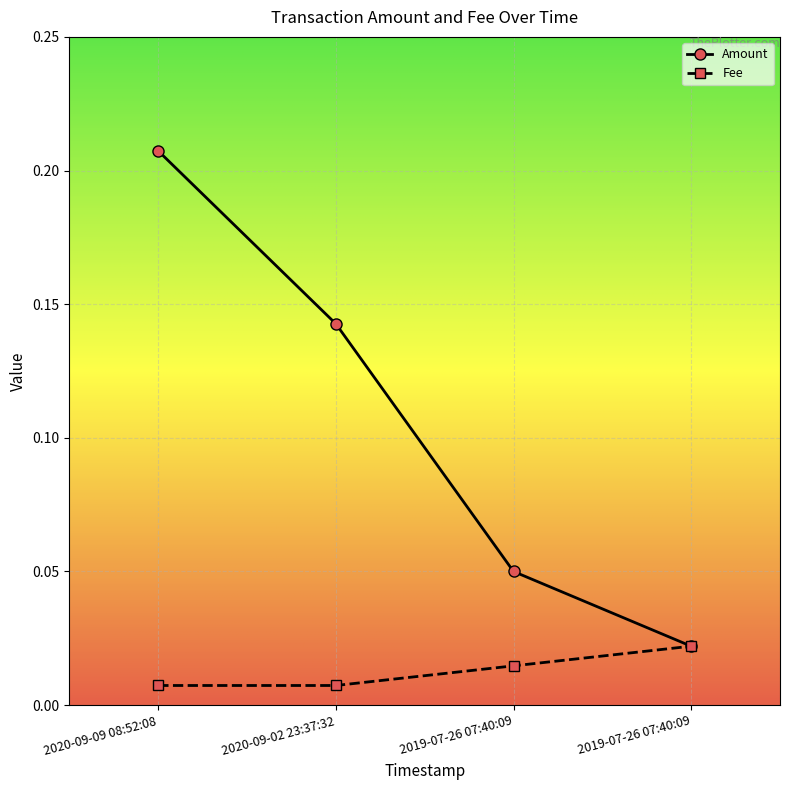

What are all the series names shown in the legend?

Amount, Fee